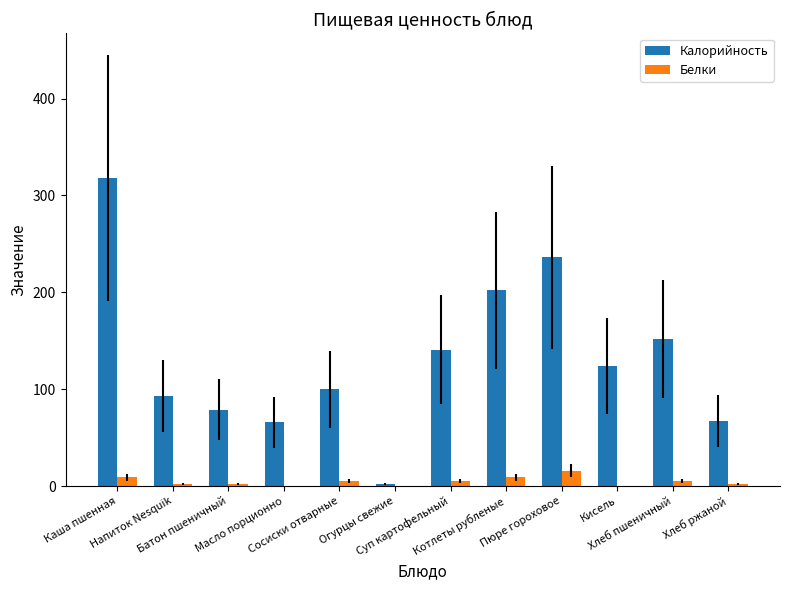

What is the maximum value for Калорийность?

318